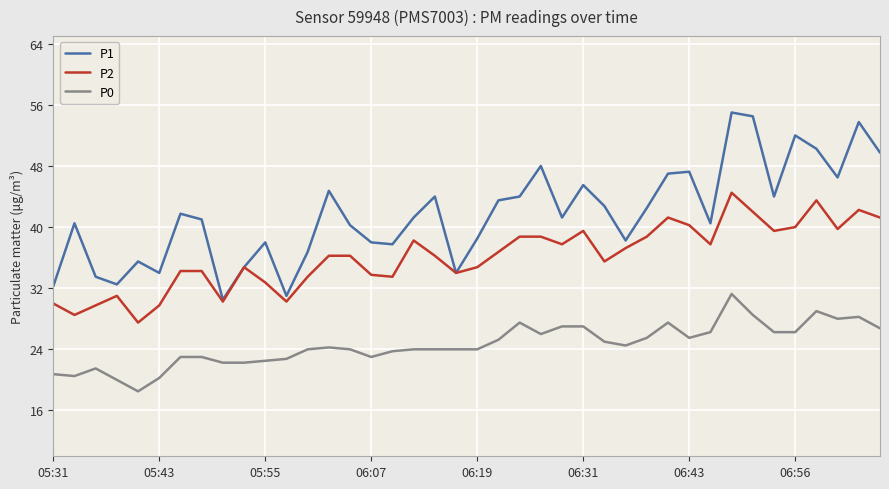

Which series has the largest total across all categories?

P1